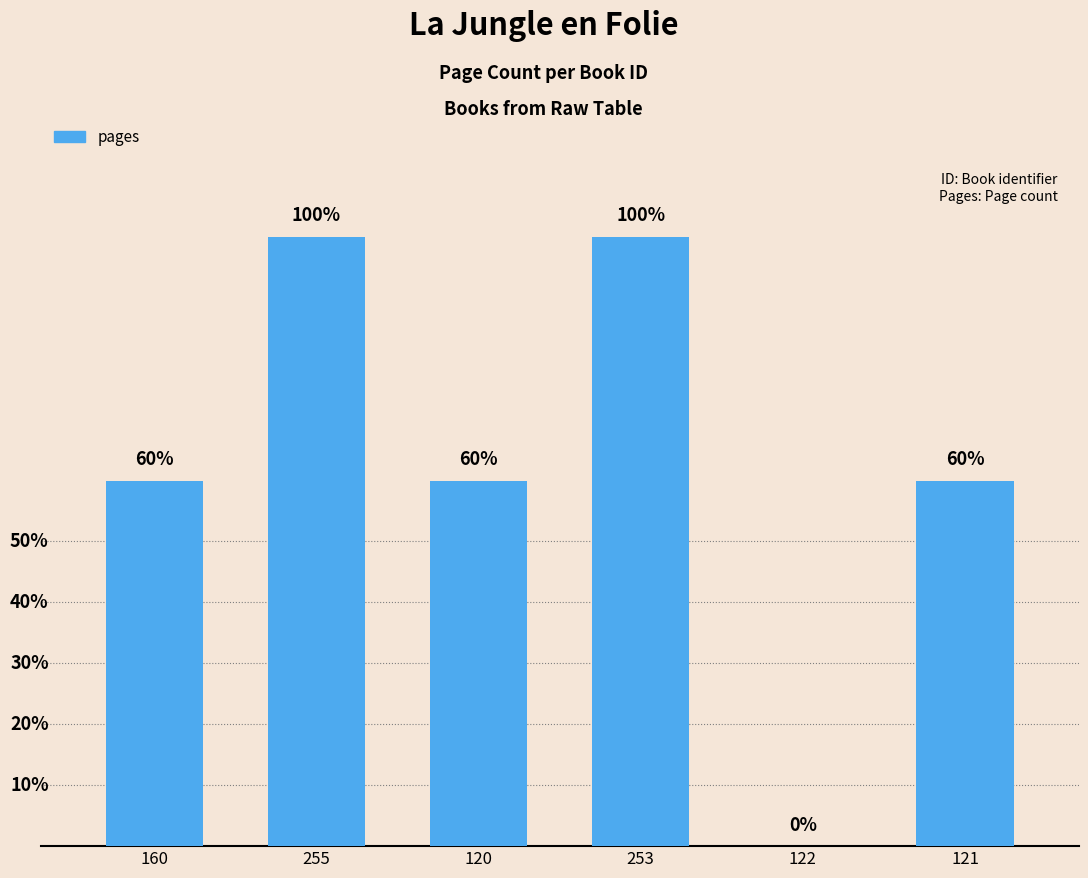

What is the label of the 3rd bar from the left?

120